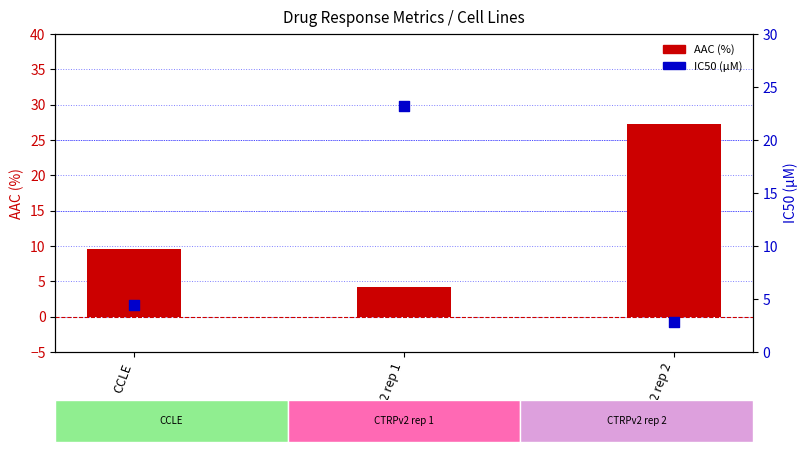

Is the value of IC50 (µM) at CCLE greater than the value of AAC (%) at CTRPv2 rep 1?

Yes